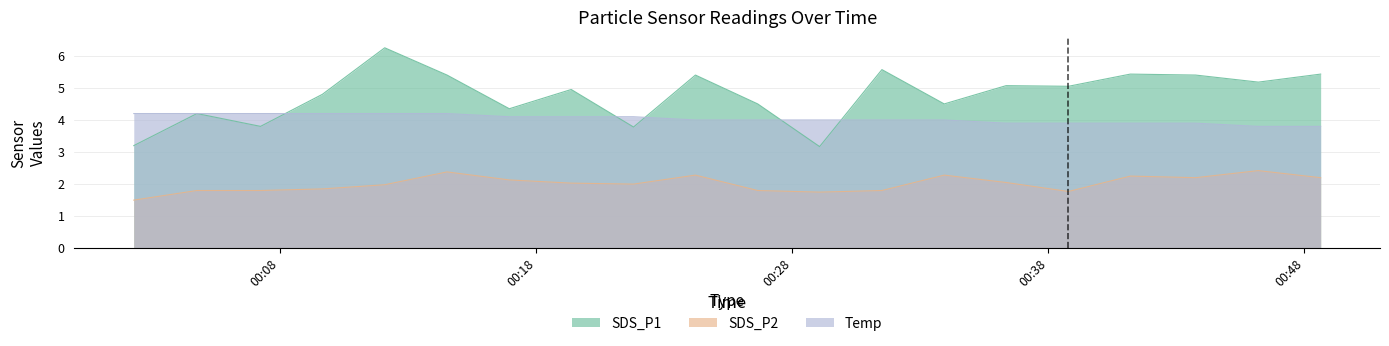

What is the average value of the Temp series?

4.0